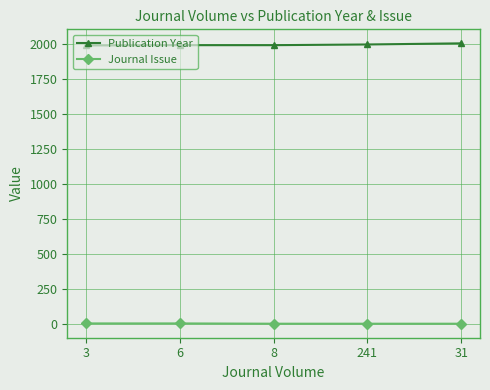

How many data points does each series have?

5